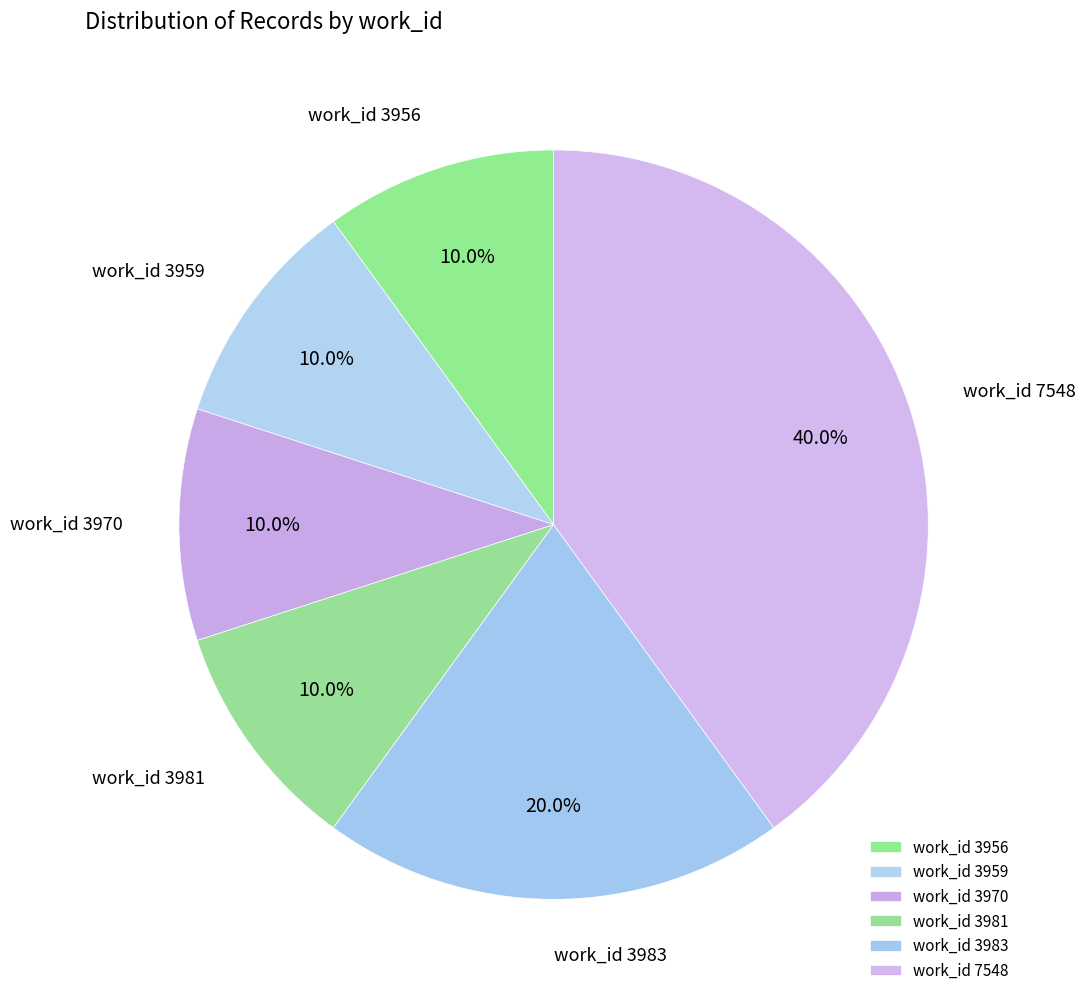

Is there any slice that represents more than half of the pie?

No